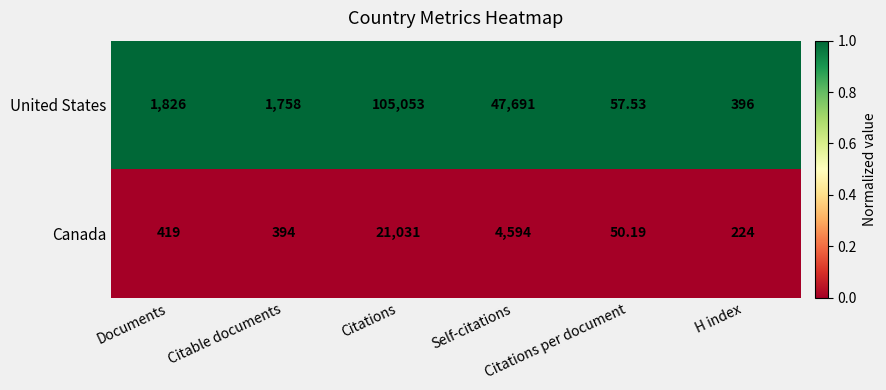

List the series in order of their peak value, lowest first.

Canada, United States